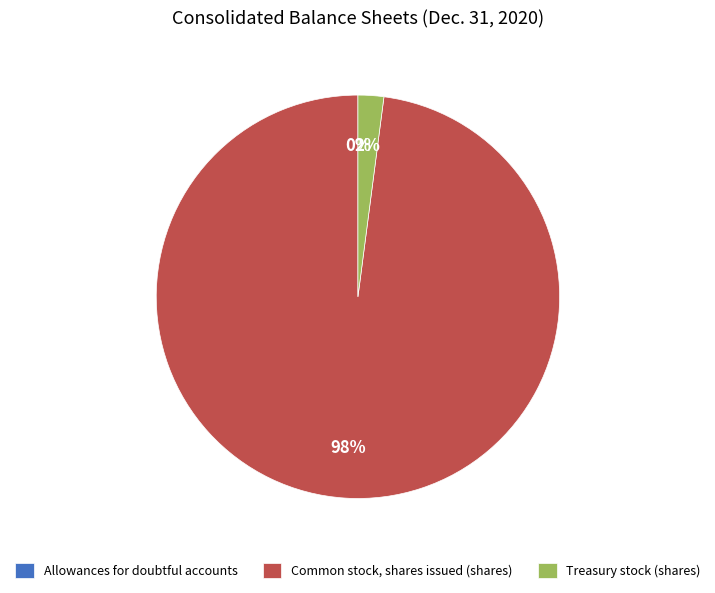

To the nearest percent, what is the difference between the Common stock, shares issued (shares) and Treasury stock (shares) slice percentages?

96%